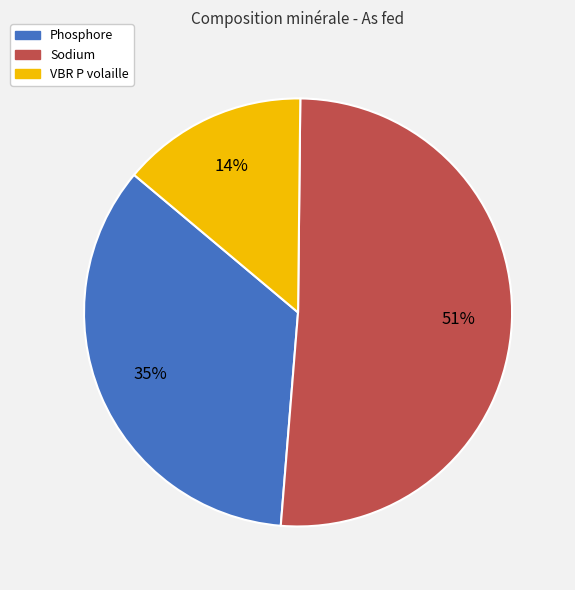

Combined, do Sodium and Phosphore account for over 50%?

Yes